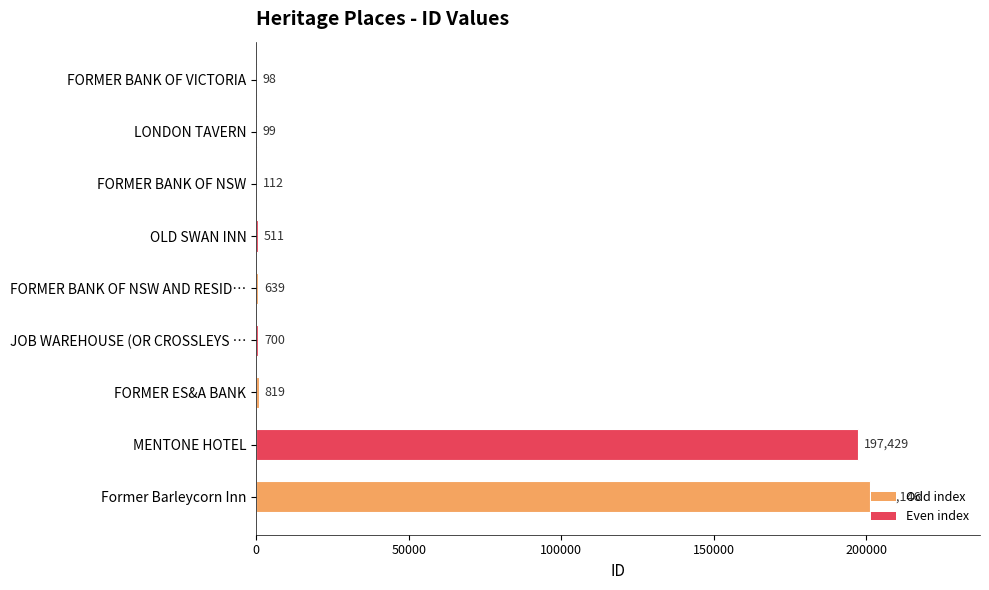

What is the change in value from JOB WAREHOUSE (OR CROSSLEYS … to MENTONE HOTEL?

+196729